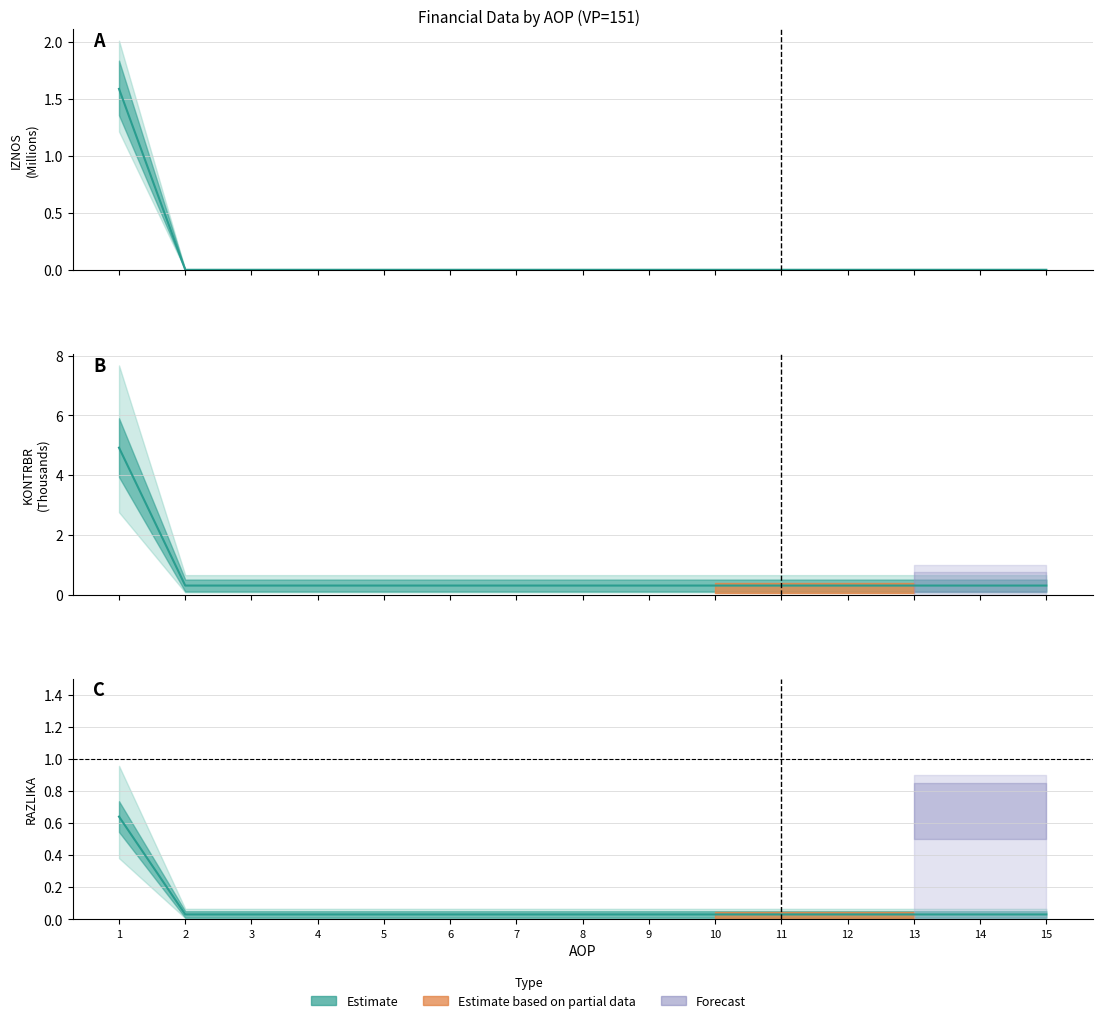

What is the total value across all series at 1?

7.1